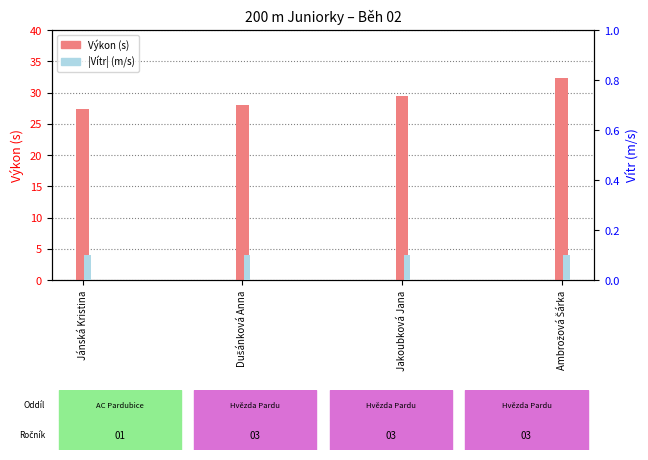

Which has a higher value, Jakoubková Jana or Ambrožová Šárka?

Ambrožová Šárka